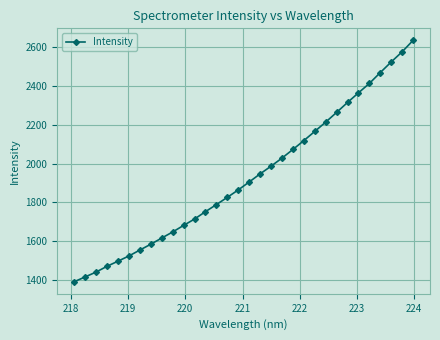

What is the difference between the maximum and minimum values?

1243.6